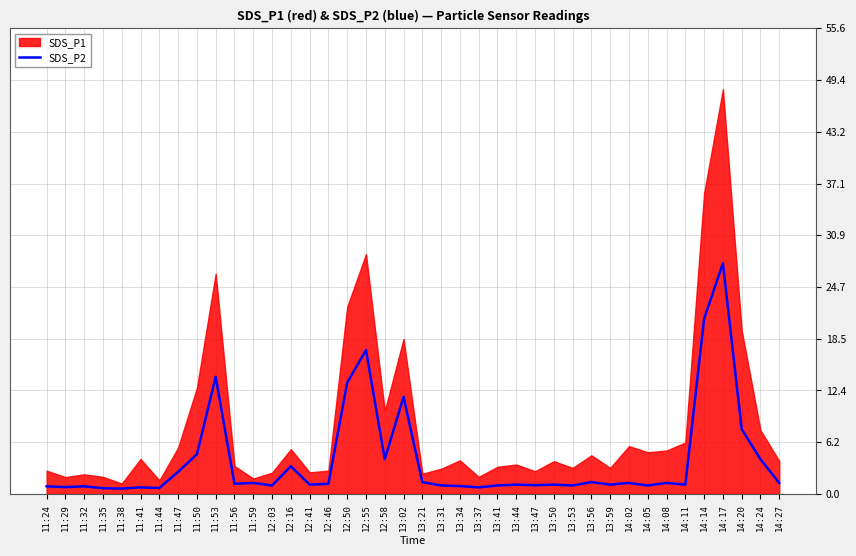

At which label is the value closest to 14?

11:53